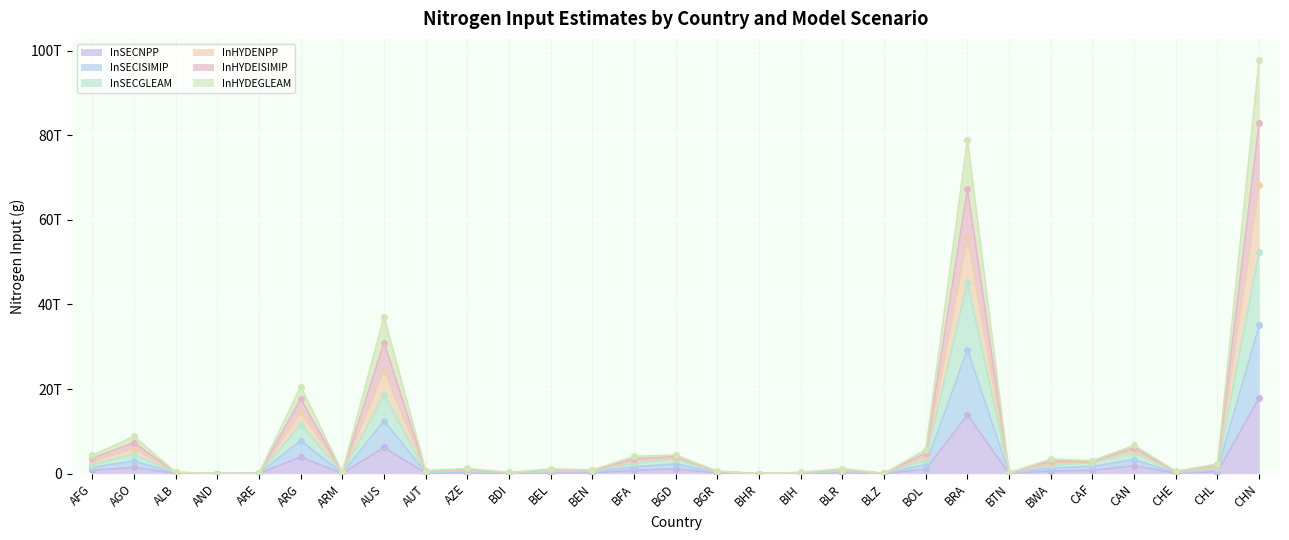

How many lines are shown in the chart?

6